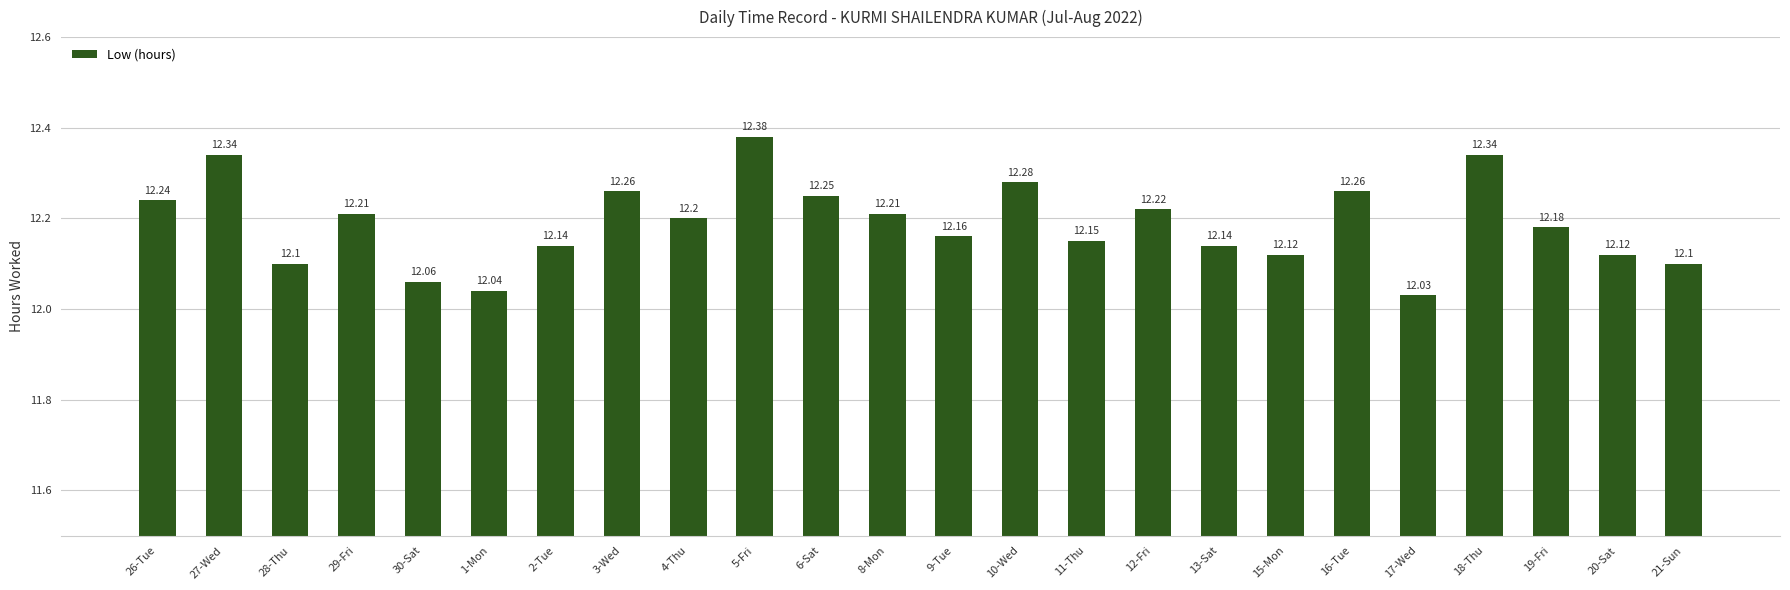

What is the average value?

12.2